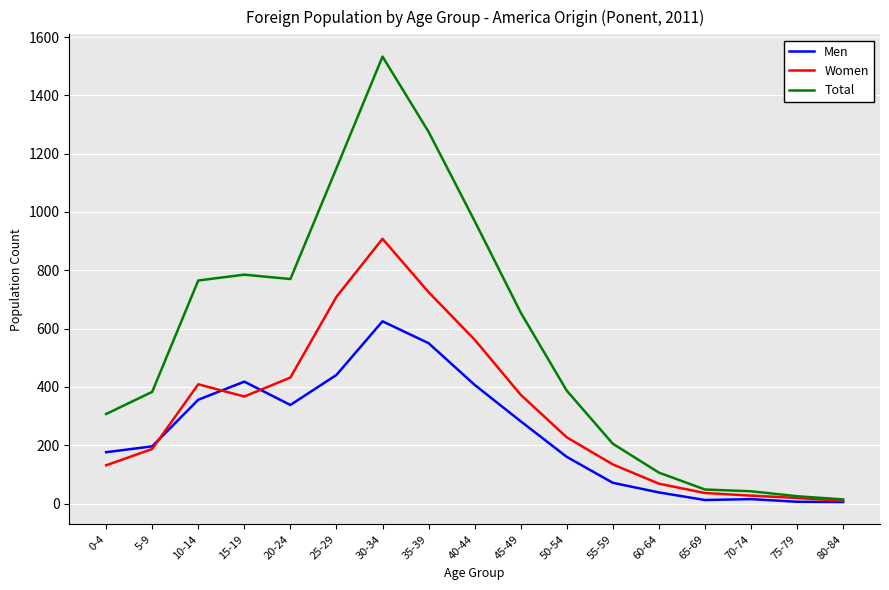

Is it true that Women equals 15 at 60-64?

False